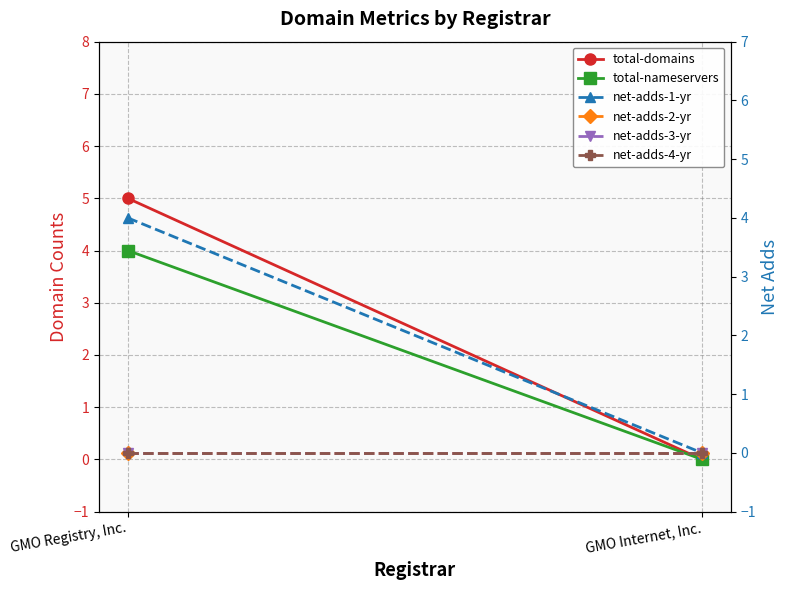

What is the average value of the net-adds-1-yr series?

2